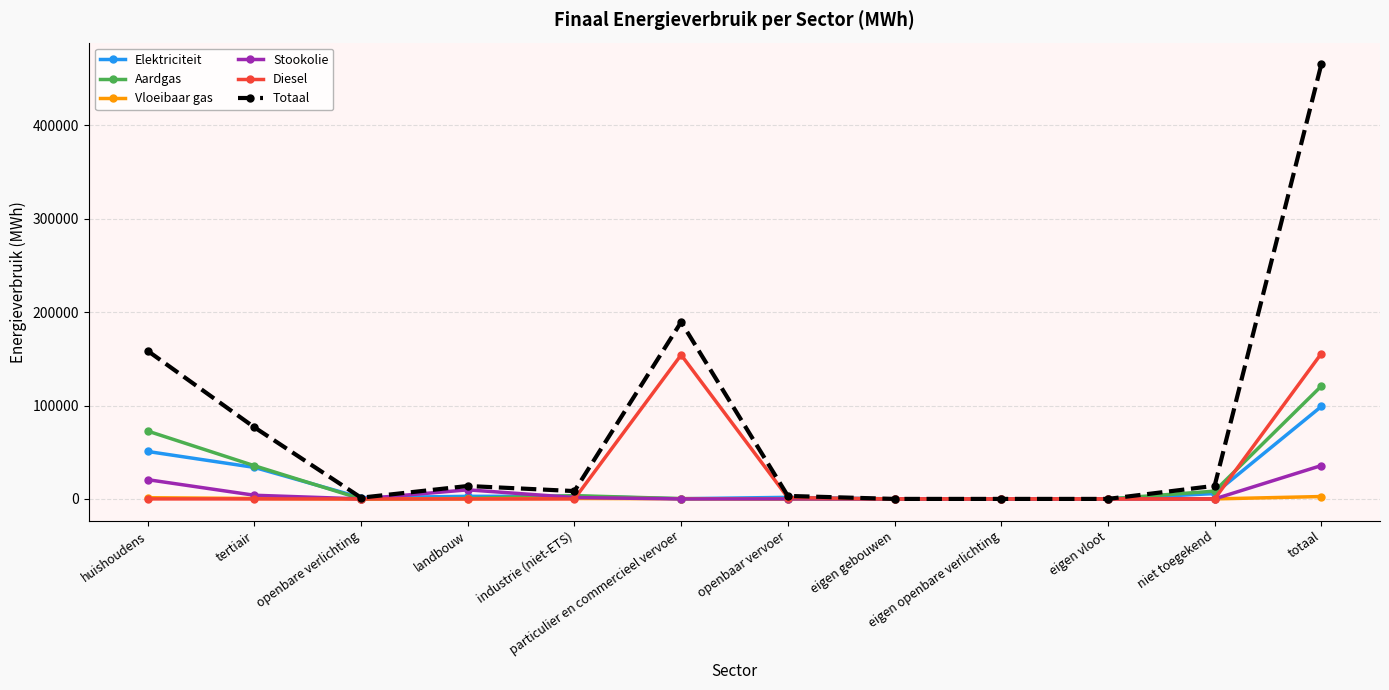

How many values in the Elektriciteit series are below 2750?

6